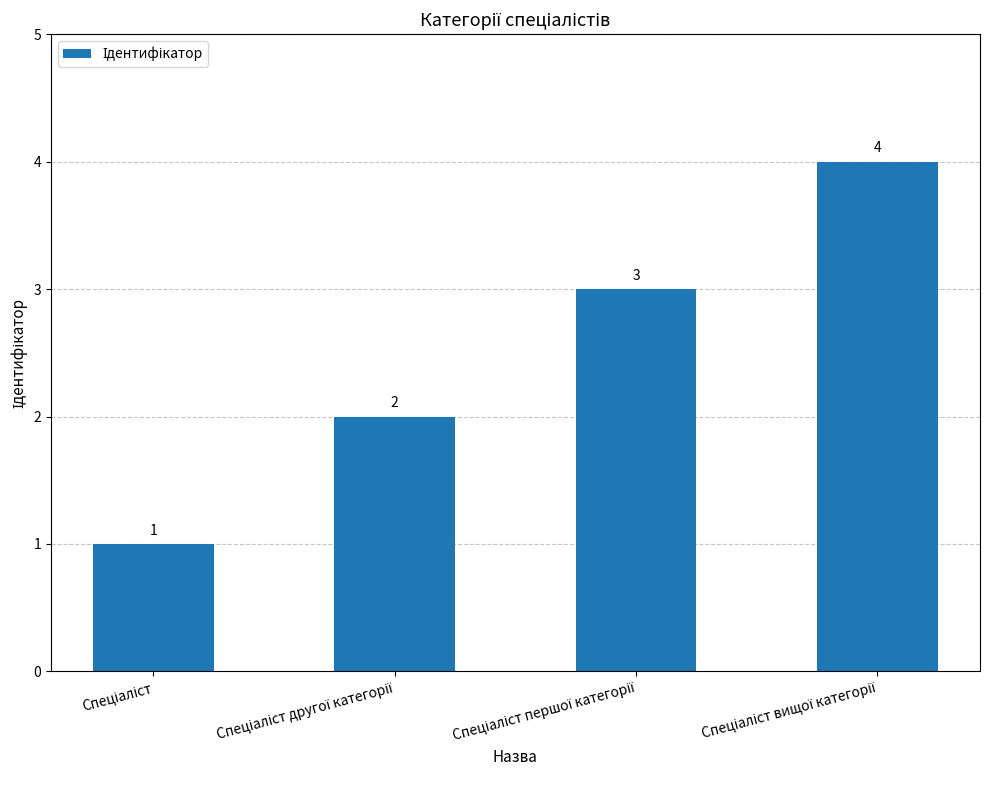

How many values are between 2 and 4?

3